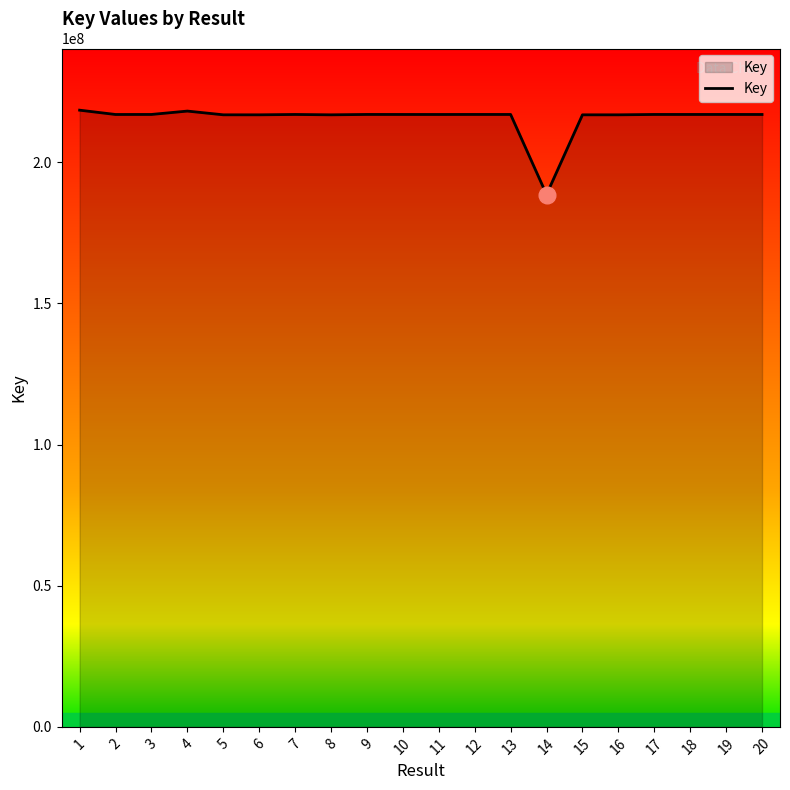

What is the difference between the maximum and minimum values?

29876446